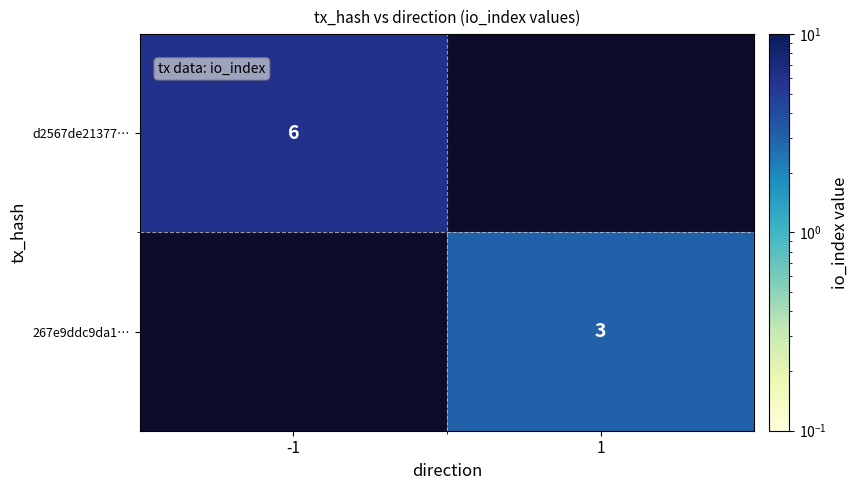

True or false: 267e9ddc9da1… has a value of 5 at 1.

False